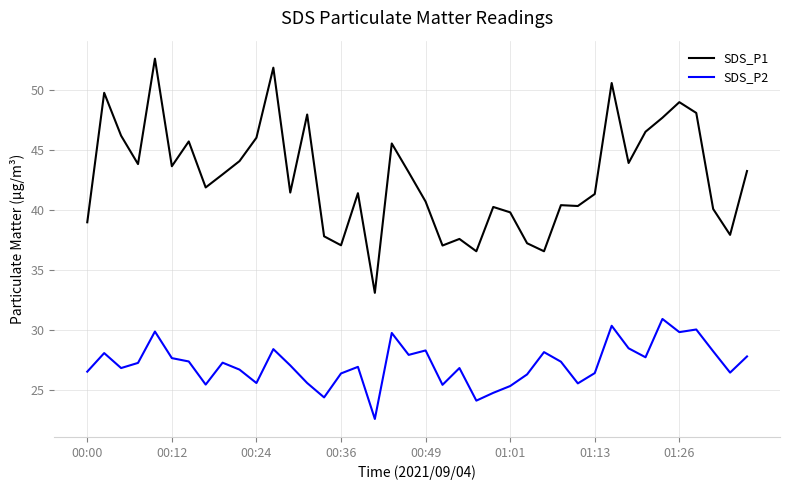

Which series has the widest spread of values?

SDS_P1